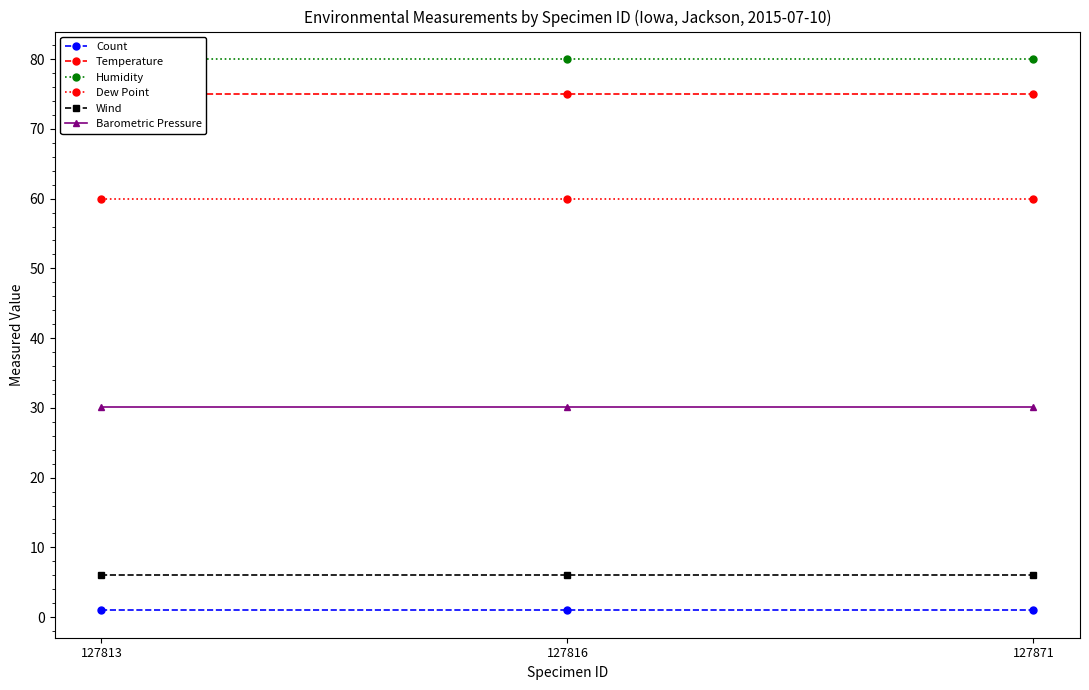

List the labels in order of Dew Point value, smallest first.

127813, 127816, 127871